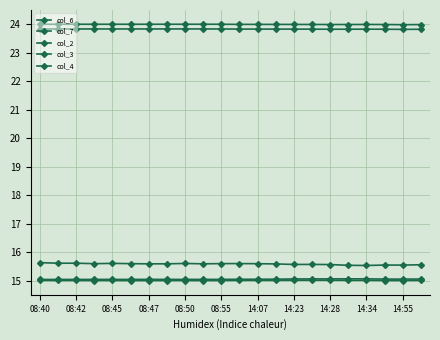

What is the sum of all col_4 values?

527.9